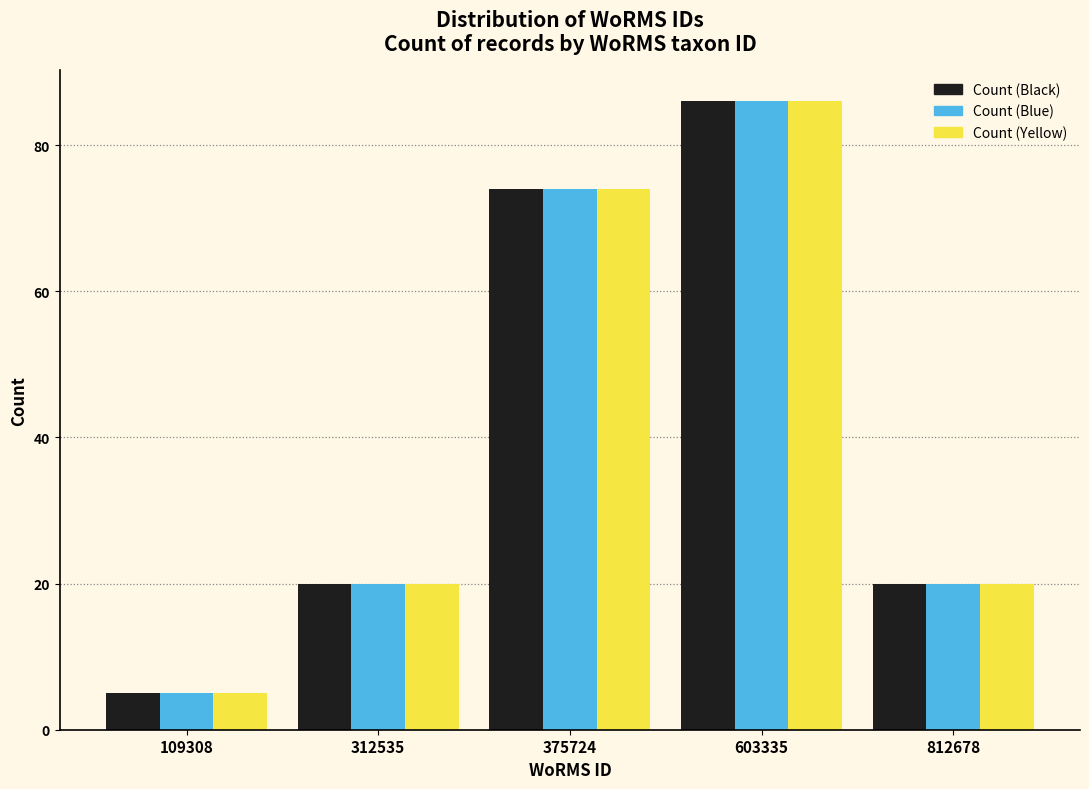

Reading left to right, list all the values displayed in this chart.

Count (Black): 5	20	74	86	20
Count (Blue): 5	20	74	86	20
Count (Yellow): 5	20	74	86	20